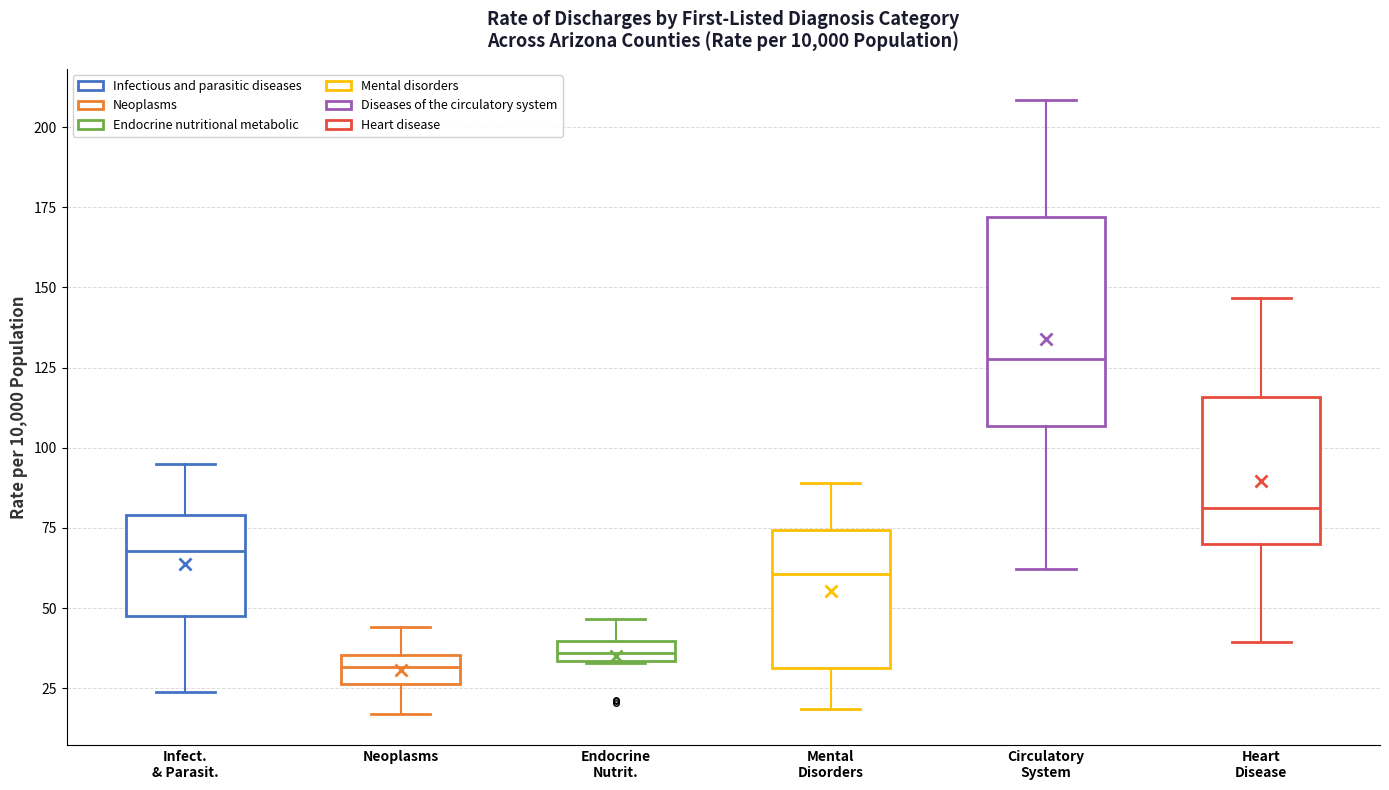

Where does the median line of the box for Infect. & Parasit. sit on the y-axis? The values are not printed on the chart, so give them approximately, as read against the axis.

70